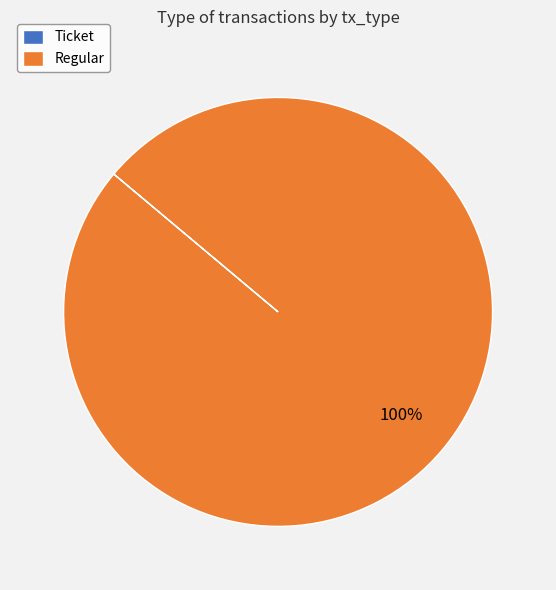

To the nearest percent, what is the average slice percentage?

50%